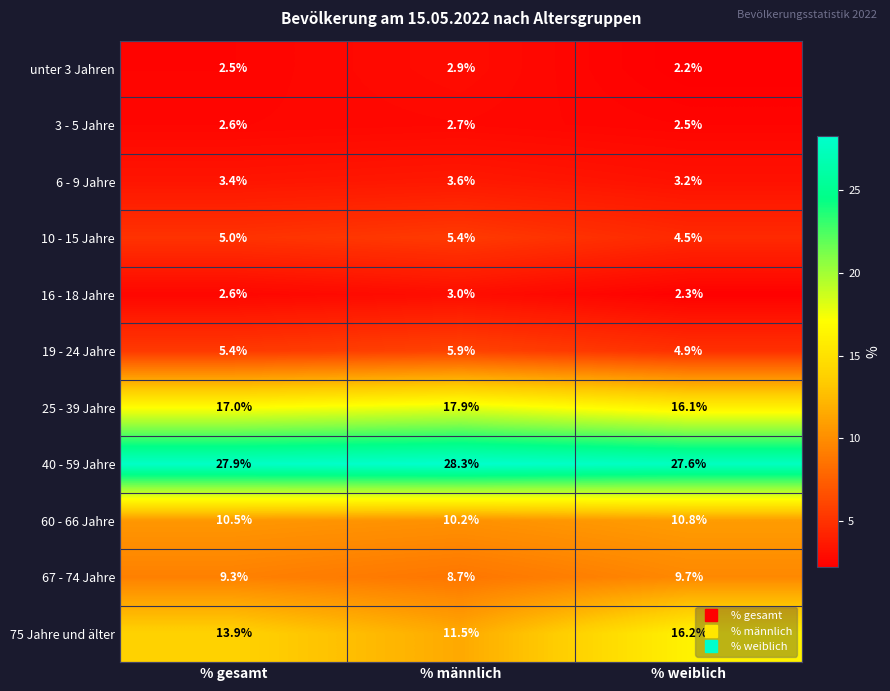

The unter 3 Jahren series shows 1.5 at % männlich. True or false?

False